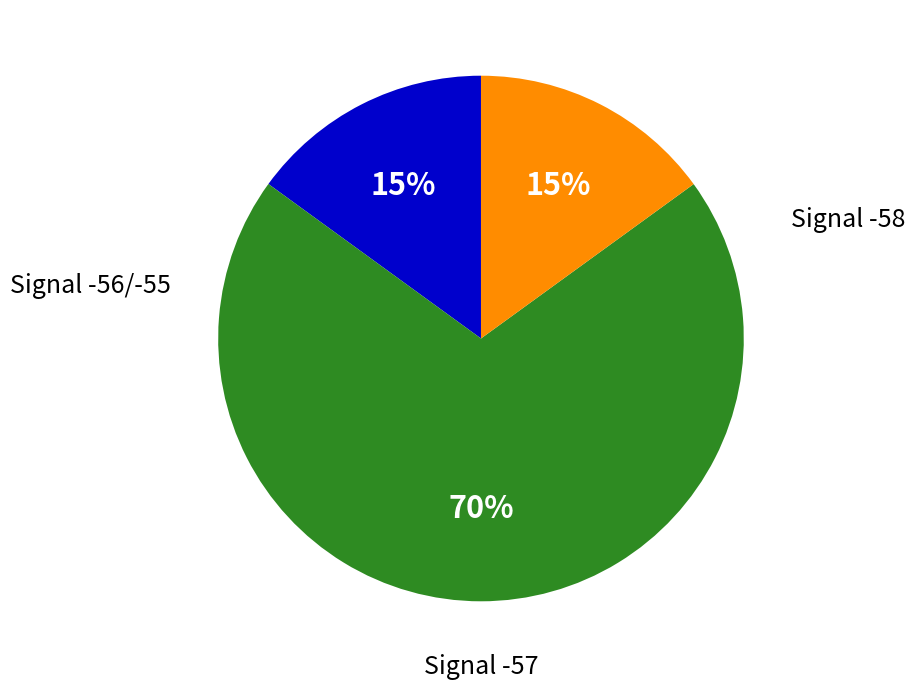

To the nearest percent, what is the difference between the largest and smallest slice percentages?

55%